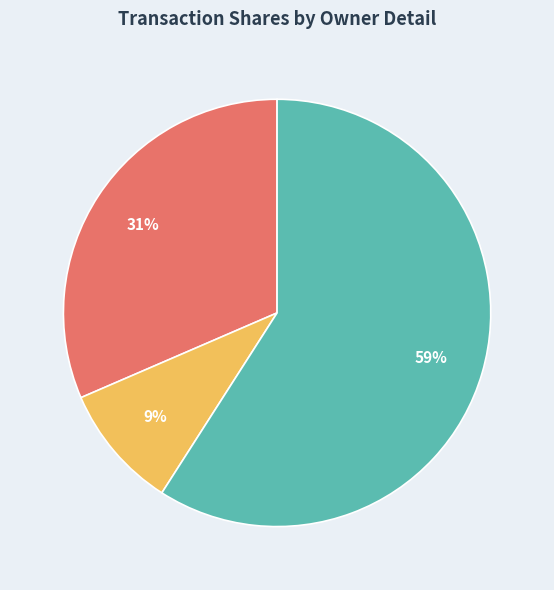

How many slices are in this pie chart?

3